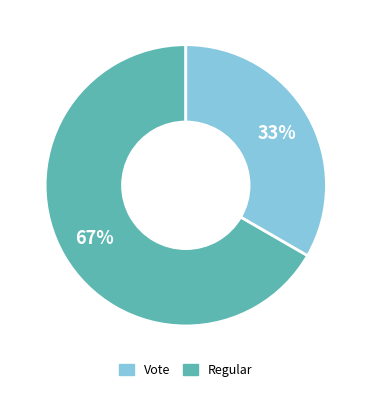

To the nearest percent, what is the average slice percentage?

50%